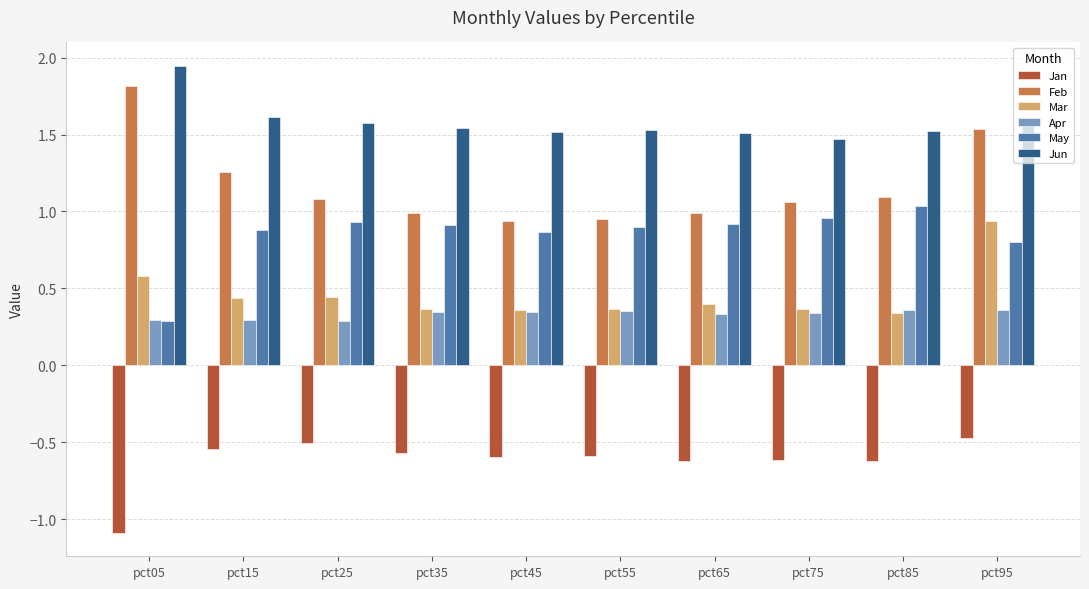

Between pct55 and pct95, which series saw the biggest shift?

Feb